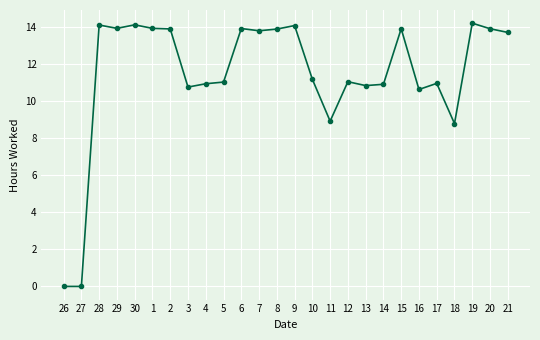

What is the sum of all values?

297.4